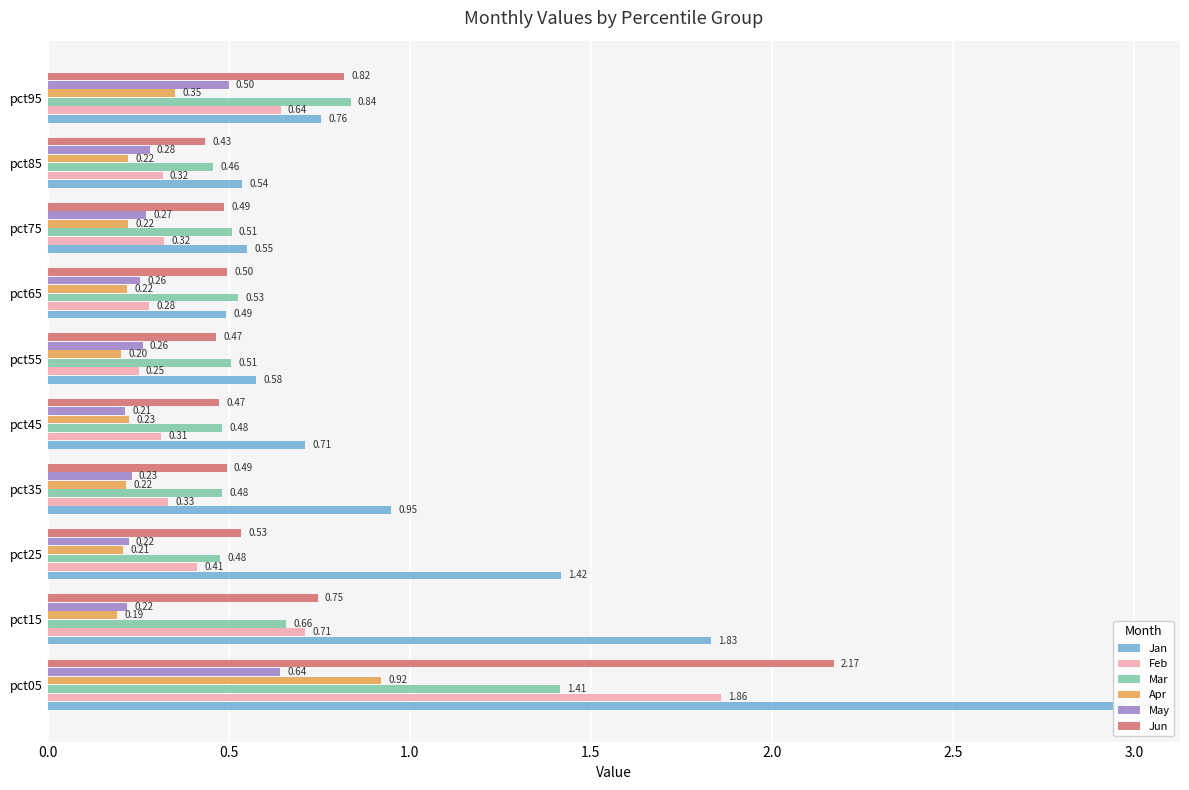

How many series are shown in this chart?

6